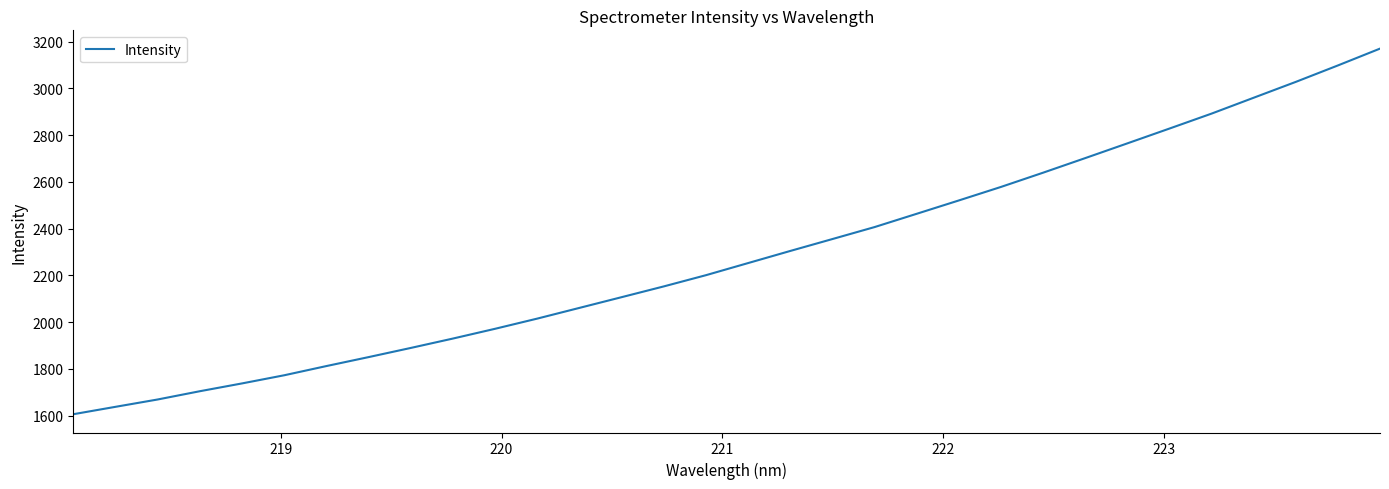

What is the difference between the maximum and minimum values?

1564.8